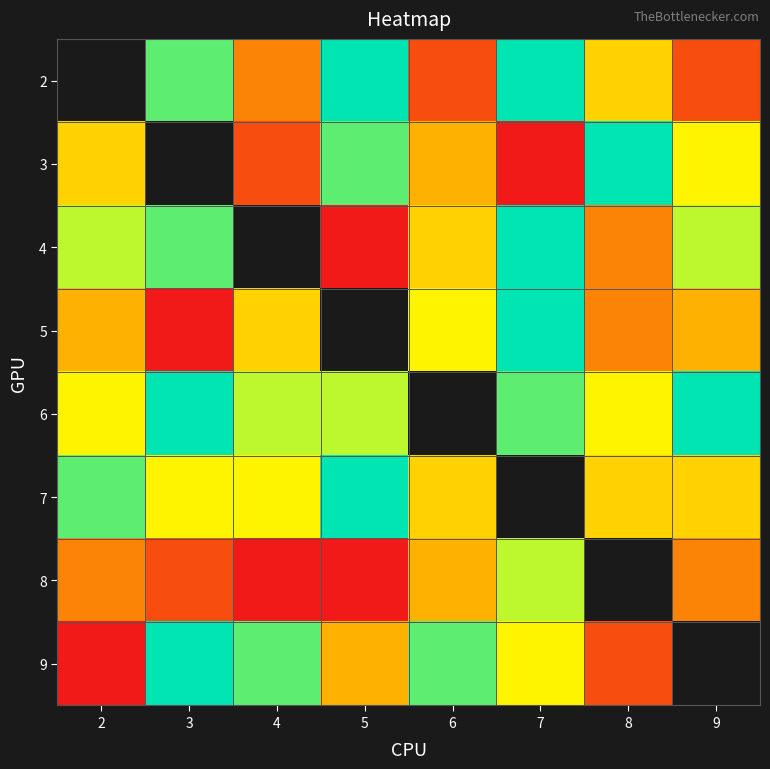

Between 8 and 9, which is larger?

8